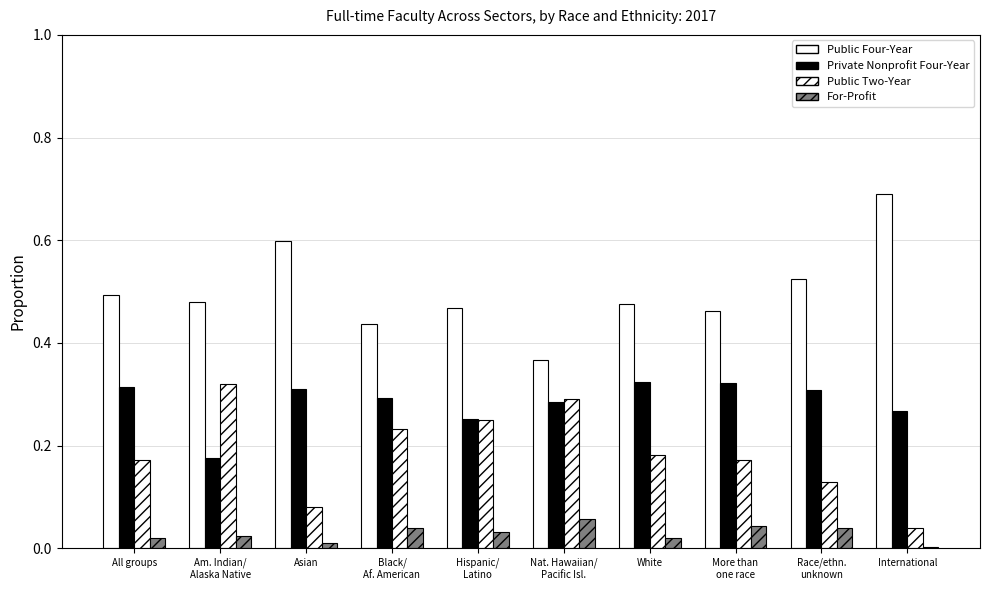

Reading left to right, transcribe all the data shown in this chart.

Public Four-Year: All groups=0.5	Am. Indian/
Alaska Native=0.5	Asian=0.6	Black/
Af. American=0.4	Hispanic/
Latino=0.5	Nat. Hawaiian/
Pacific Isl.=0.4	White=0.5	More than
one race=0.5	Race/ethn.
unknown=0.5	International=0.7
Private Nonprofit Four-Year: All groups=0.3	Am. Indian/
Alaska Native=0.2	Asian=0.3	Black/
Af. American=0.3	Hispanic/
Latino=0.3	Nat. Hawaiian/
Pacific Isl.=0.3	White=0.3	More than
one race=0.3	Race/ethn.
unknown=0.3	International=0.3
Public Two-Year: All groups=0.2	Am. Indian/
Alaska Native=0.3	Asian=0.1	Black/
Af. American=0.2	Hispanic/
Latino=0.3	Nat. Hawaiian/
Pacific Isl.=0.3	White=0.2	More than
one race=0.2	Race/ethn.
unknown=0.1	International=0.0
For-Profit: All groups=0.0	Am. Indian/
Alaska Native=0.0	Asian=0.0	Black/
Af. American=0.0	Hispanic/
Latino=0.0	Nat. Hawaiian/
Pacific Isl.=0.1	White=0.0	More than
one race=0.0	Race/ethn.
unknown=0.0	International=0.0